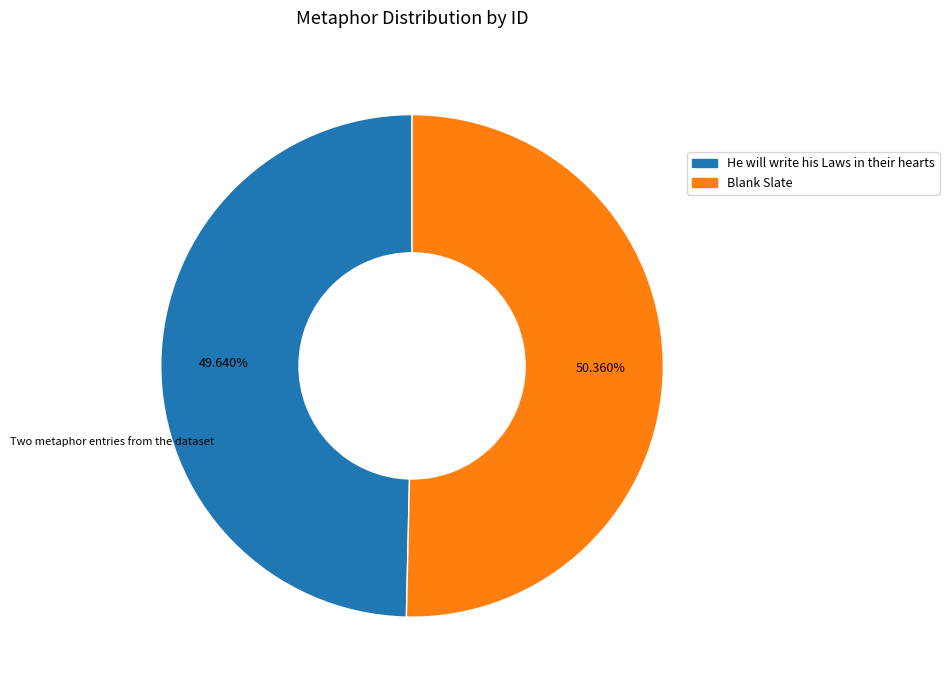

Which slice is the smallest?

He will write his Laws in their hearts